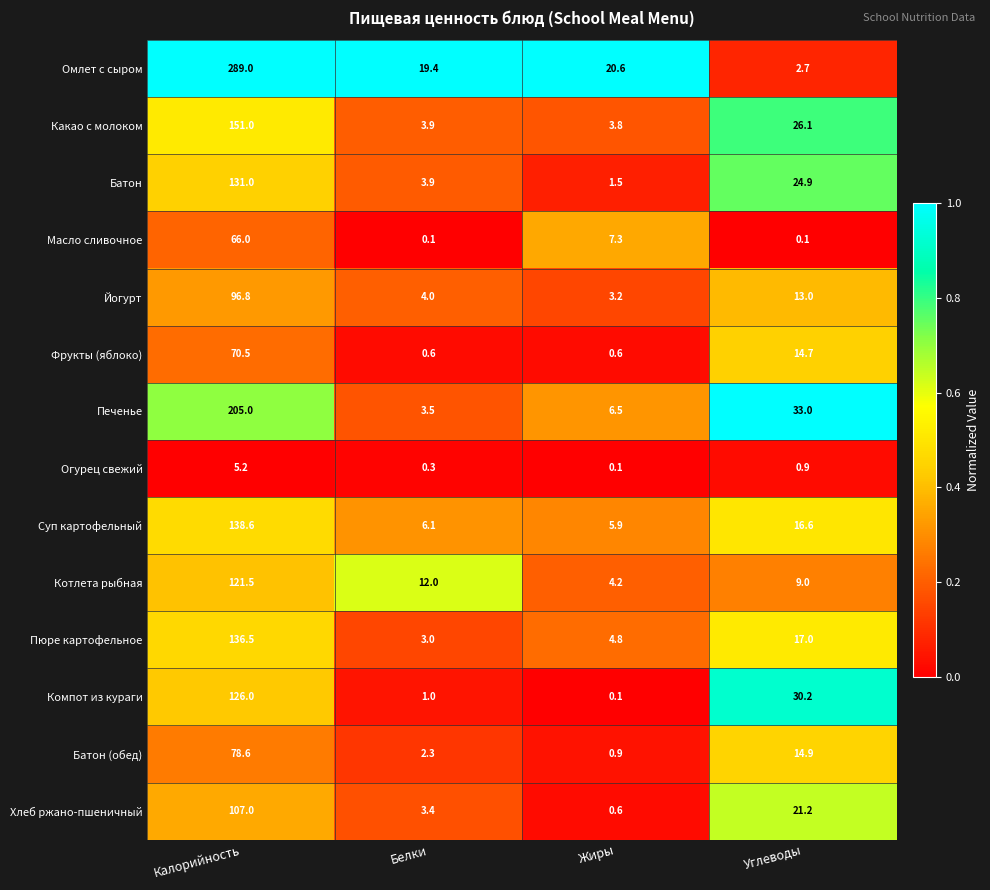

Where does the Омлет с сыром series first go above 20?

Калорийность